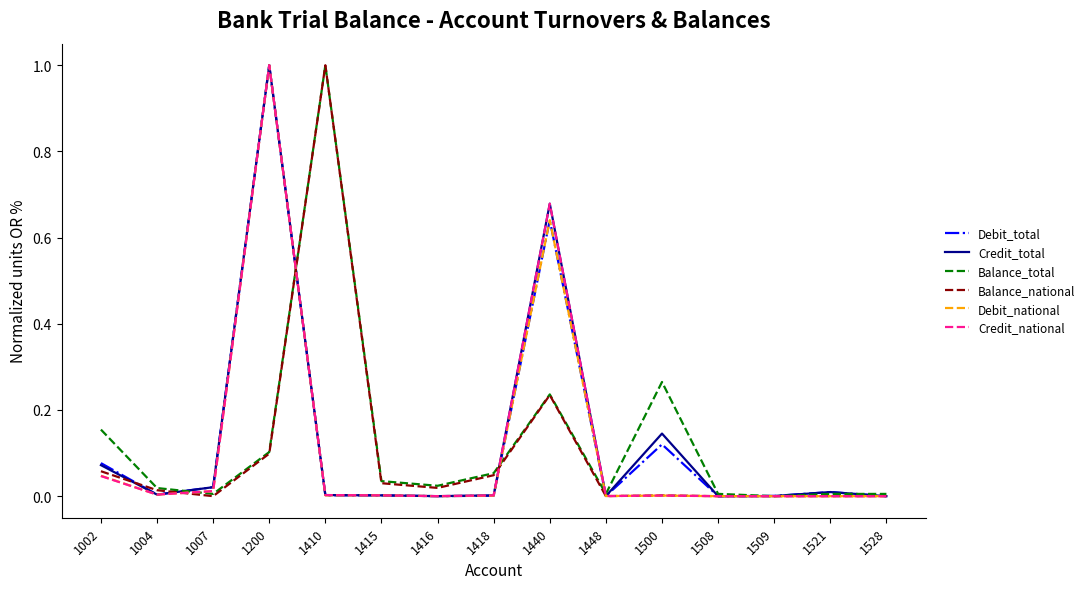

The value of Balance_total at 1528 is 0.0. True or false?

True